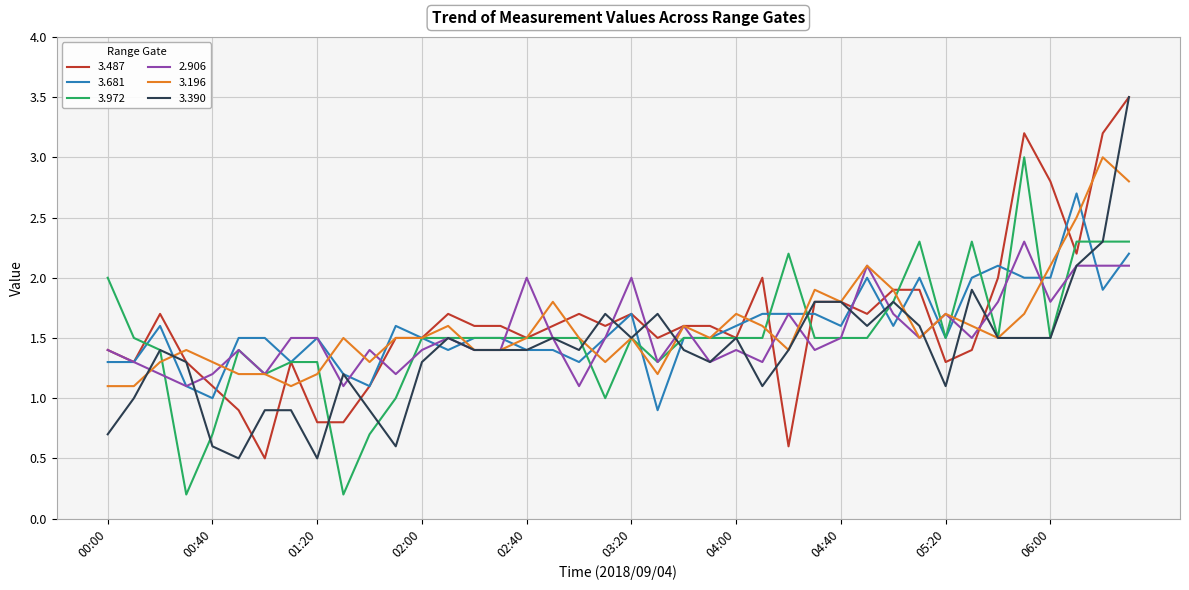

What is the highest value of the 3.196 series?

3.0